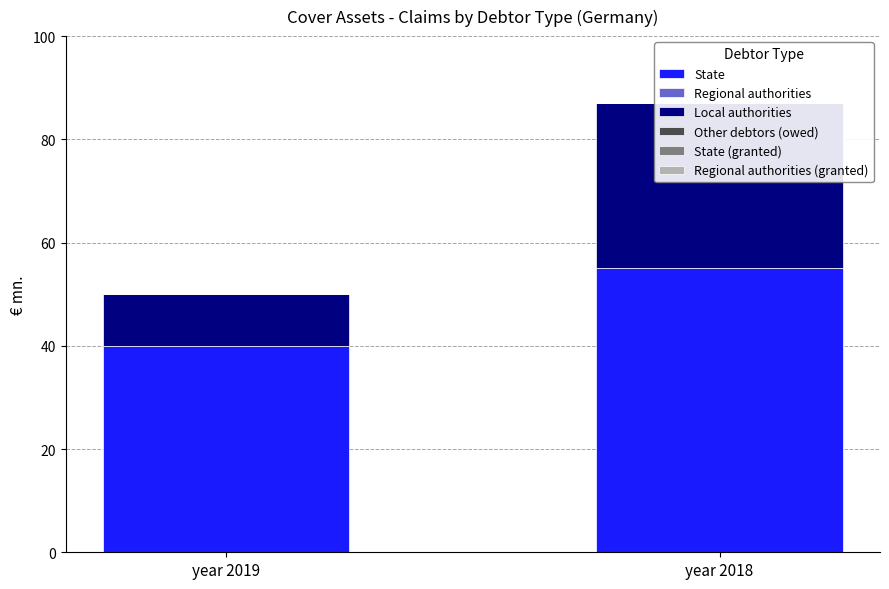

What is the total value across all series at year 2019?

50